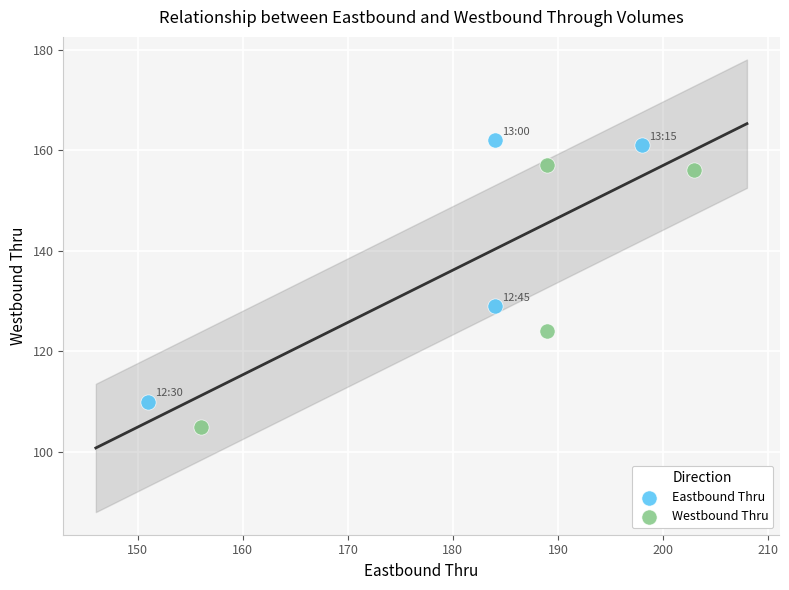

Which series reaches the maximum Y coordinate?

Eastbound Thru